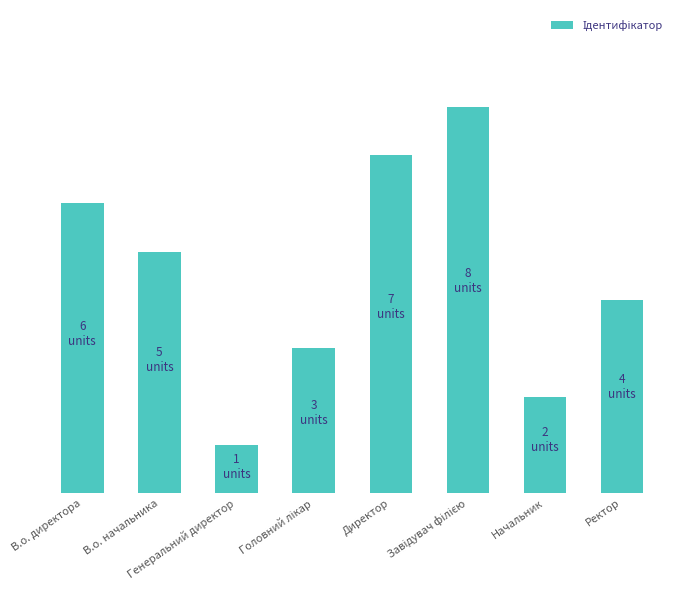

Reading right to left, extract all data points from this chart.

Ректор=4	Начальник=2	Завідувач філією=8	Директор=7	Головний лікар=3	Генеральний директор=1	В.о. начальника=5	В.о. директора=6